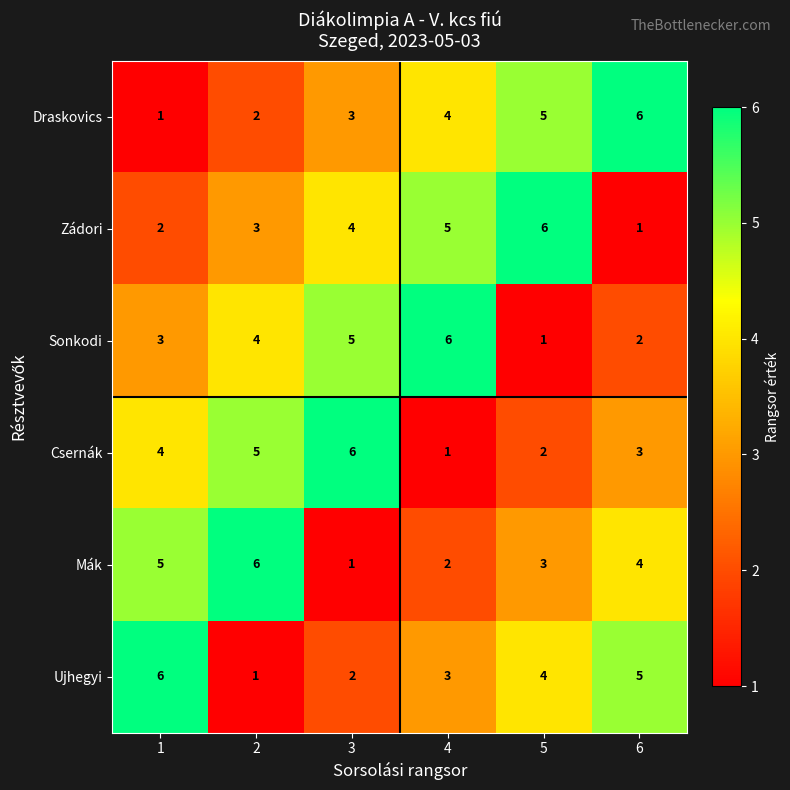

What is the spread (max minus min) of values at 2?

5